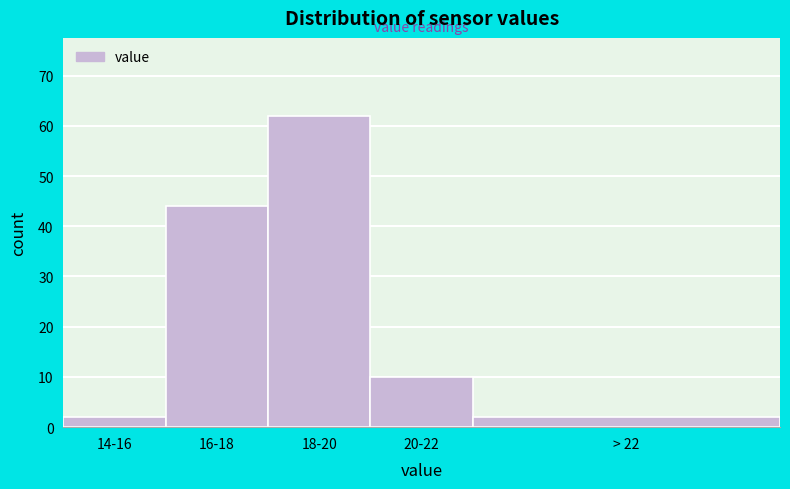

Reading right to left, list all the values displayed in this chart.

> 22=2	20-22=10	18-20=62	16-18=44	14-16=2